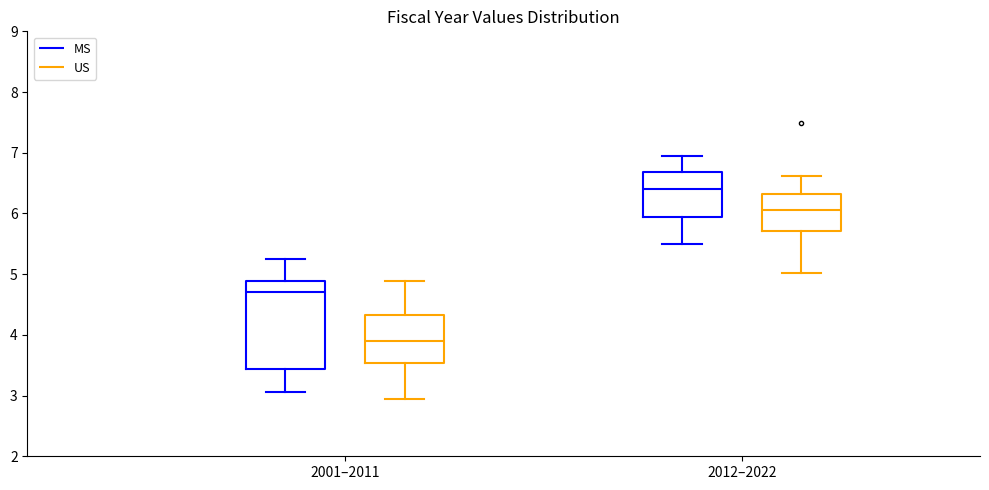

Comparing the boxes themselves (not the whiskers), which one is the tallest?

2001–2011 (MS)